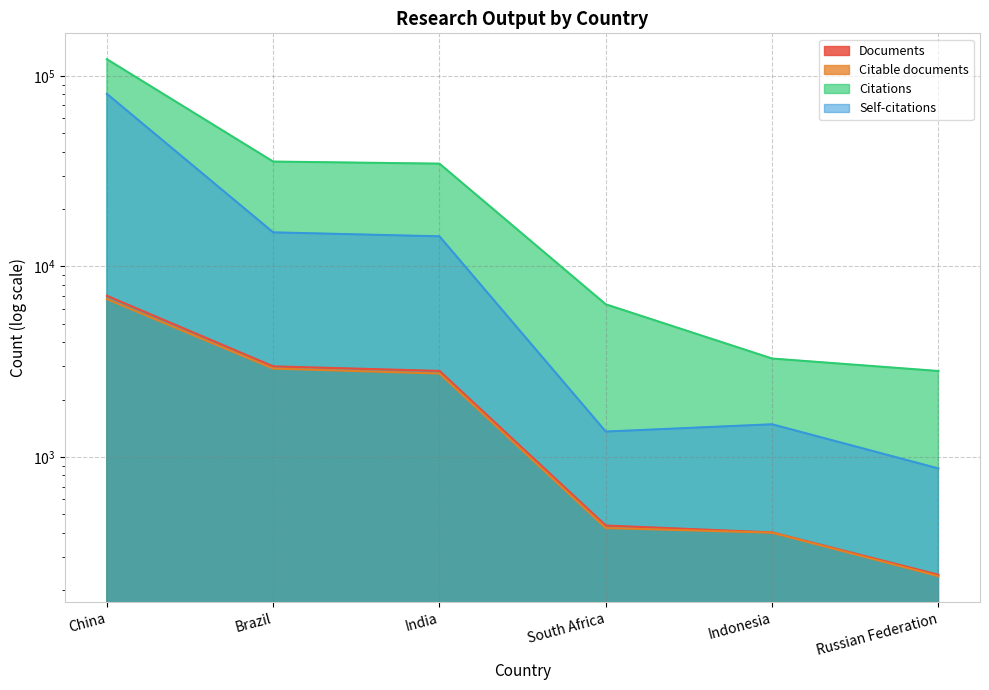

Rank the categories by Citable documents value from lowest to highest.

Russian Federation, Indonesia, South Africa, India, Brazil, China